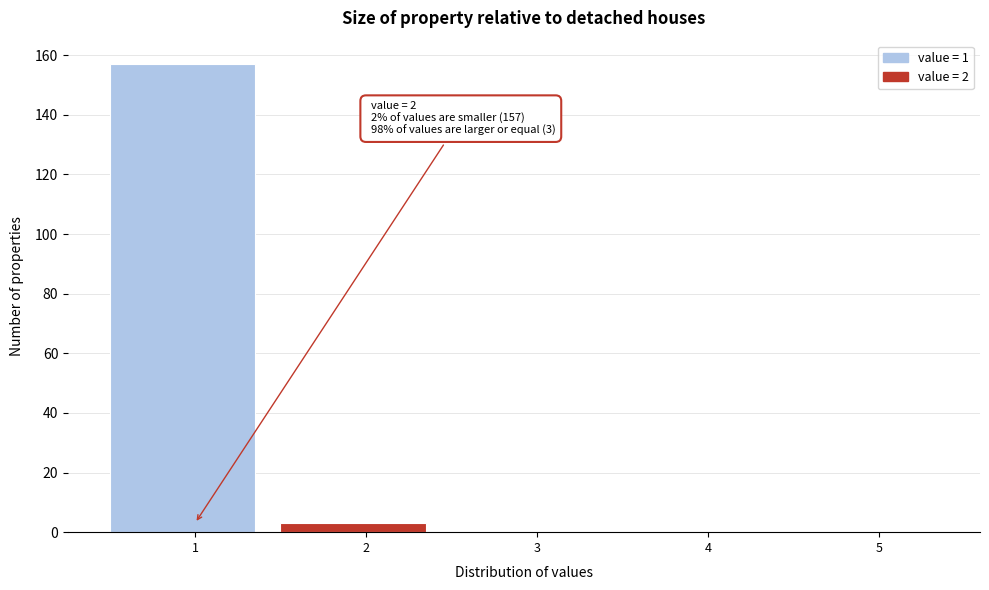

Reading left to right, extract all data points from this chart.

1=157	2=3	3=0	4=0	5=0